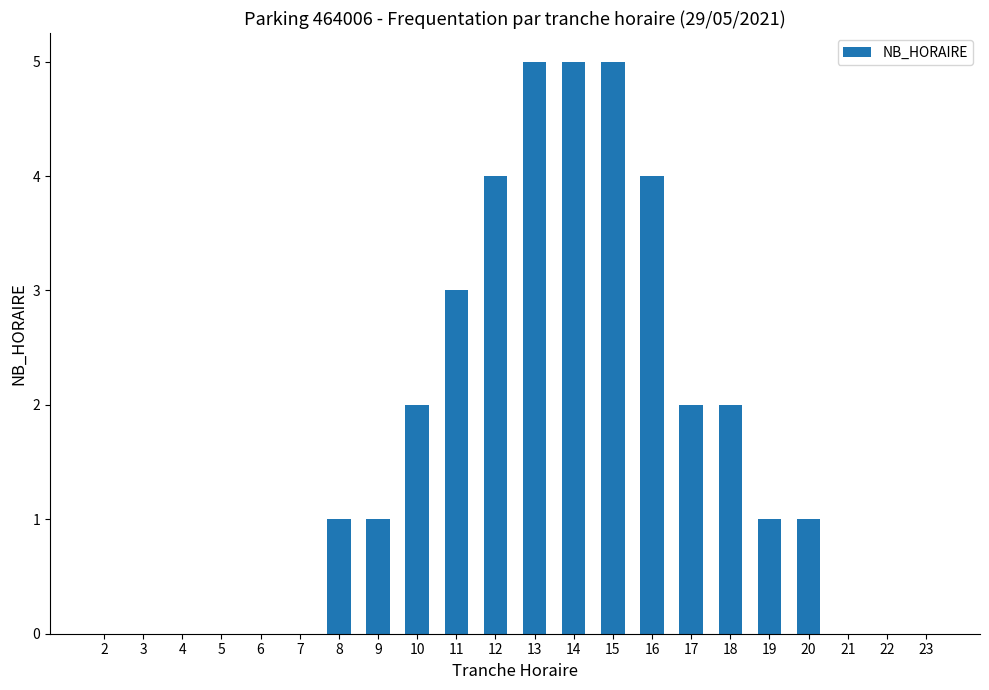

What is the ratio of the value at 10 to the value at 17?

1.0